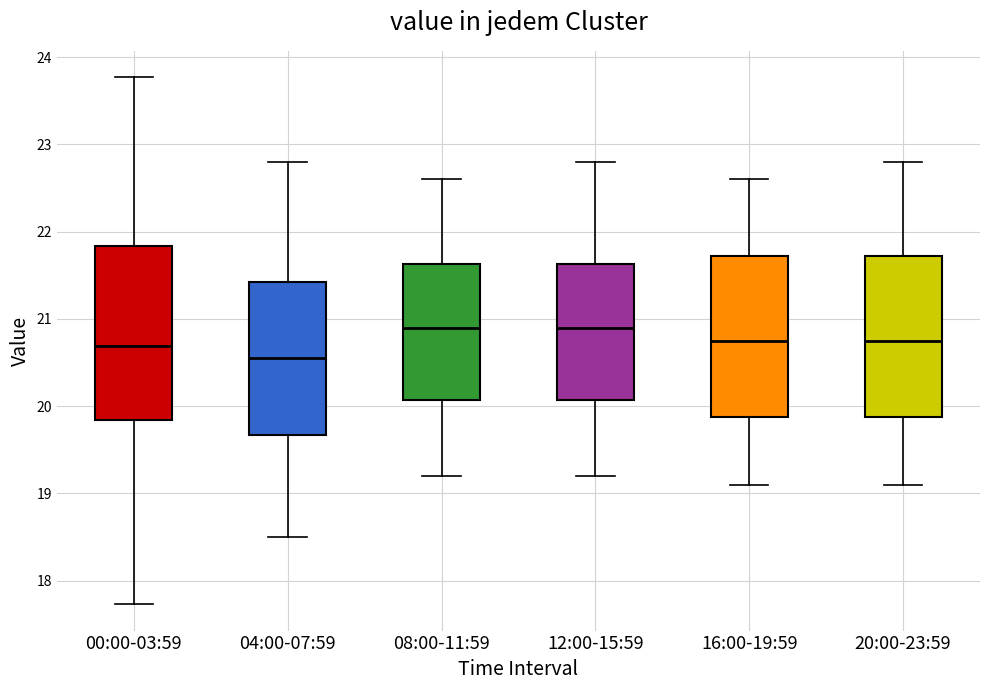

Reading left to right, transcribe this box plot: for each box, give where its median line is, the range the box spans, and where its two whiskers end, as read against the y-axis. The values are not printed on the chart, so give them approximately, as read against the axis.

00:00-03:59: median 20.7, box 19.8 to 21.8, whiskers 17.7 to 23.8
04:00-07:59: median 20.6, box 19.7 to 21.4, whiskers 18.5 to 22.8
08:00-11:59: median 20.9, box 20.1 to 21.6, whiskers 19.2 to 22.6
12:00-15:59: median 20.9, box 20.1 to 21.6, whiskers 19.2 to 22.8
16:00-19:59: median 20.8, box 19.9 to 21.7, whiskers 19.1 to 22.6
20:00-23:59: median 20.8, box 19.9 to 21.7, whiskers 19.1 to 22.8